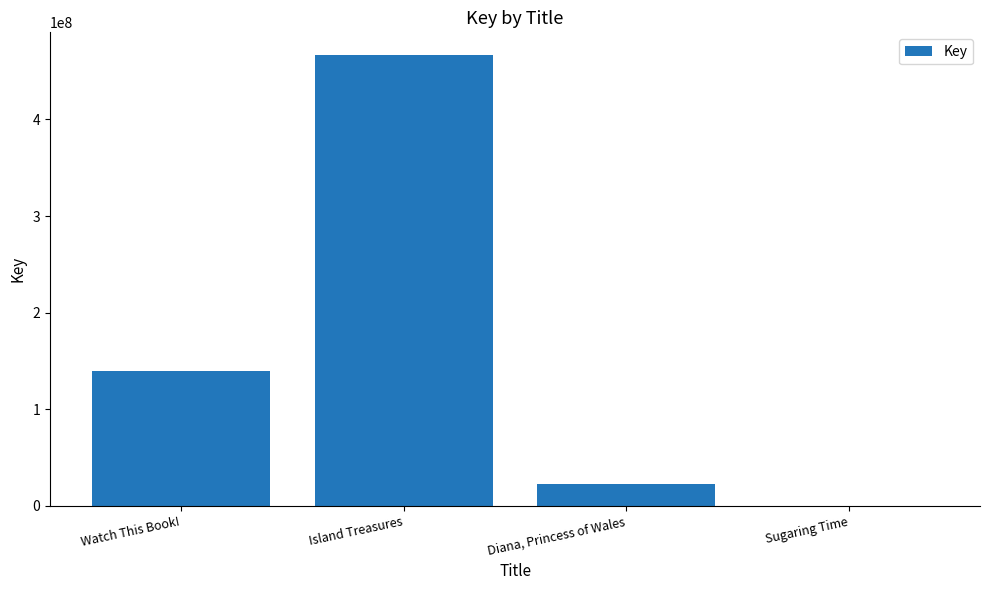

What is the greatest value displayed?

466819687